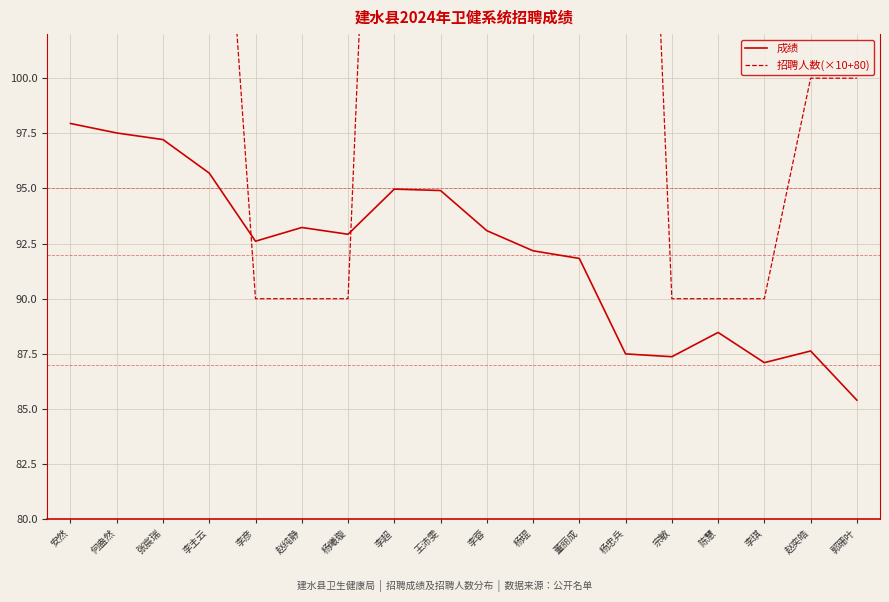

What is the value of the 成绩 point at the 2nd from the left?

97.5